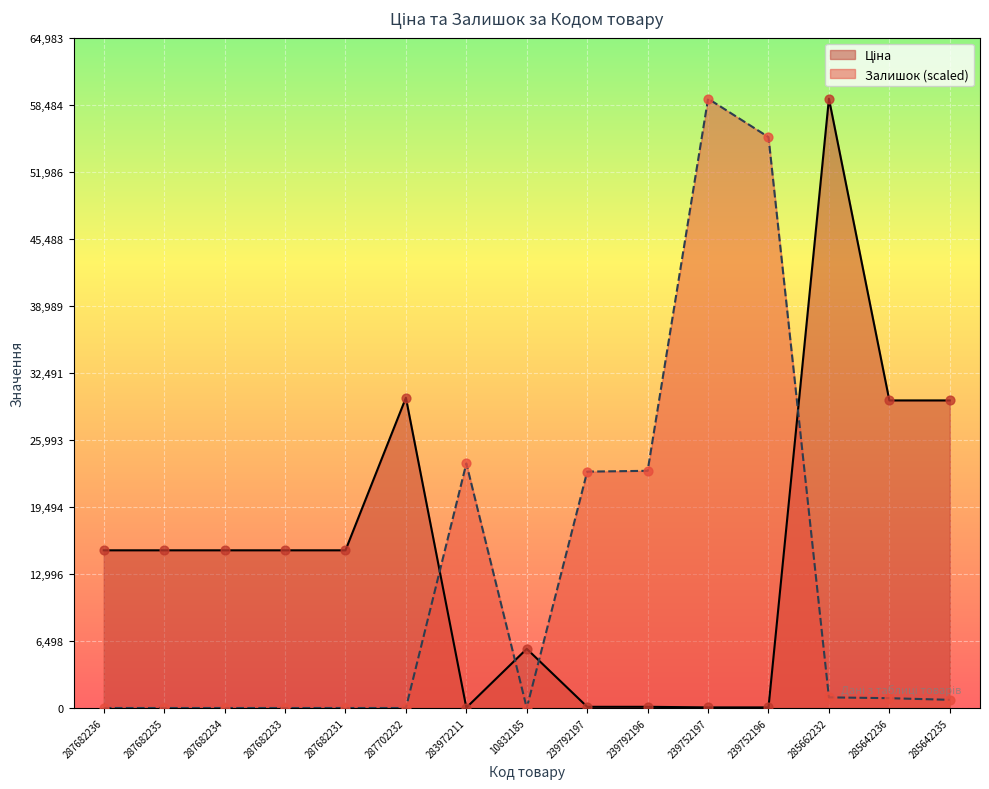

What is the total value across all series at 287682235?

15288.0